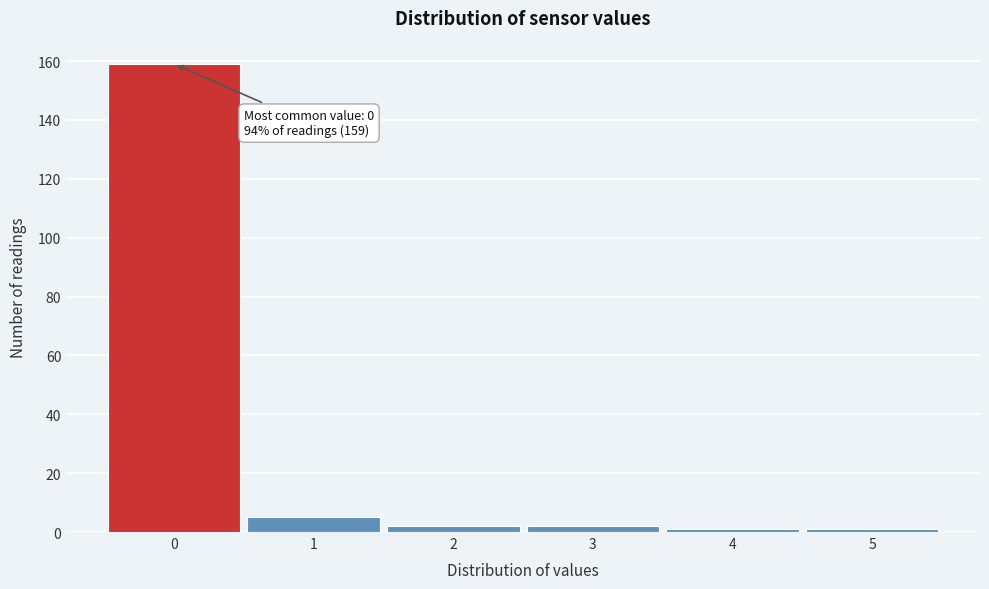

Which range on the x-axis has the tallest bar?

-0.5 to 0.5